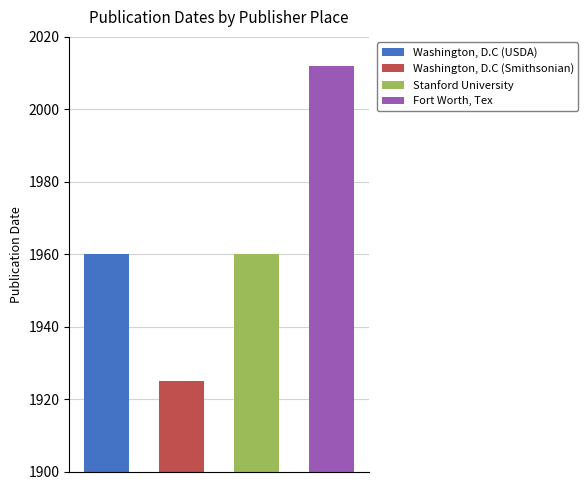

What is the difference between the values at Stanford University and Washington, D.C?

35